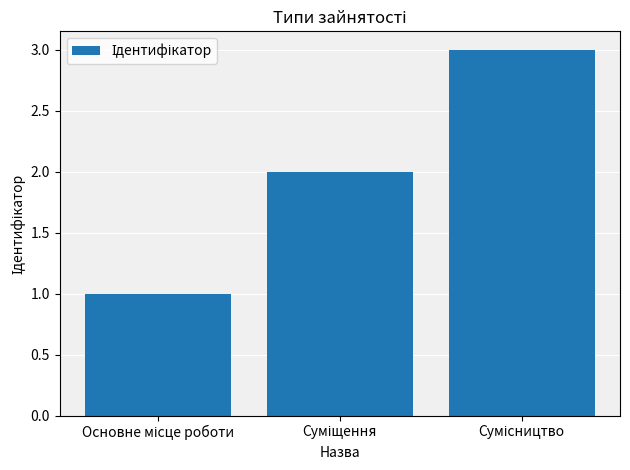

What is the sum of all values?

6